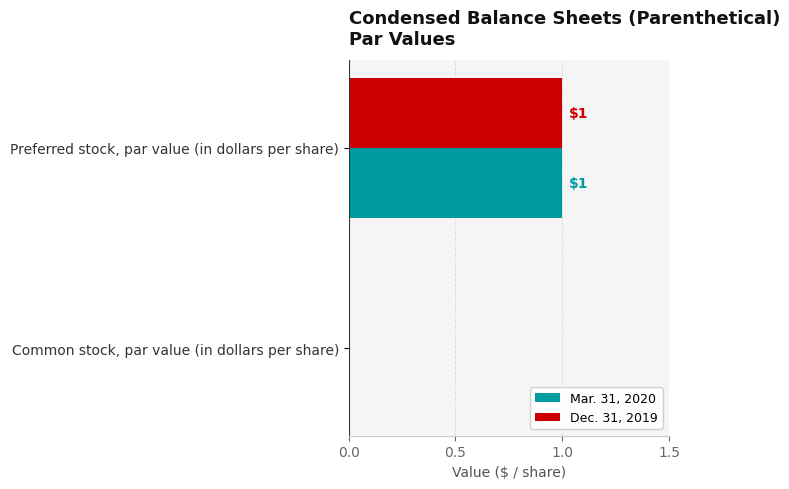

Is it true that Dec. 31, 2019 equals 2 at Preferred stock, par value (in dollars per share)?

False